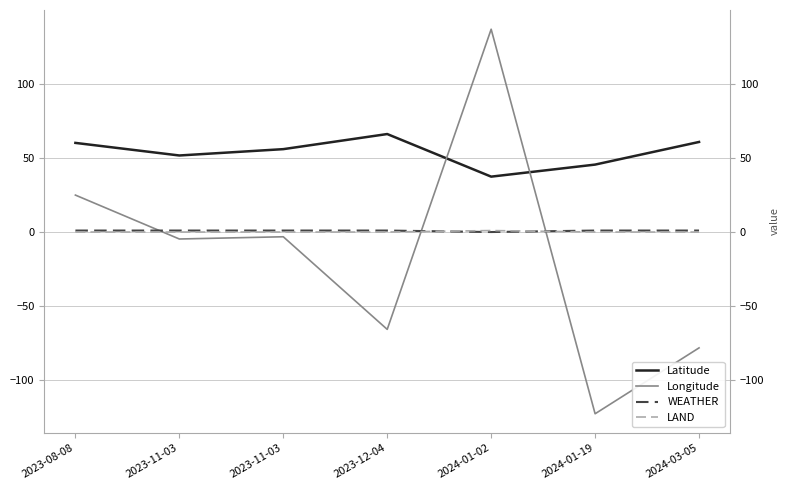

What is the maximum value for Latitude?

66.1